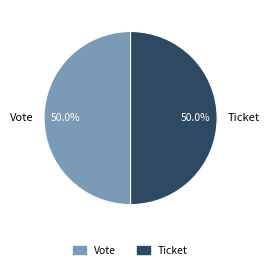

The Vote slice represents 94% of the pie. True or false?

False